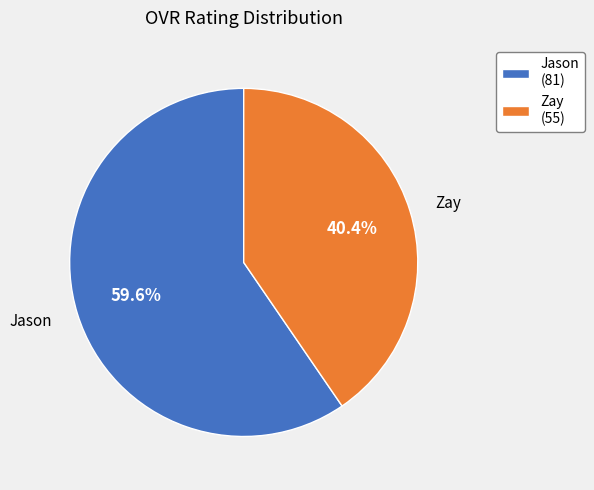

How many segments does this pie chart have?

2